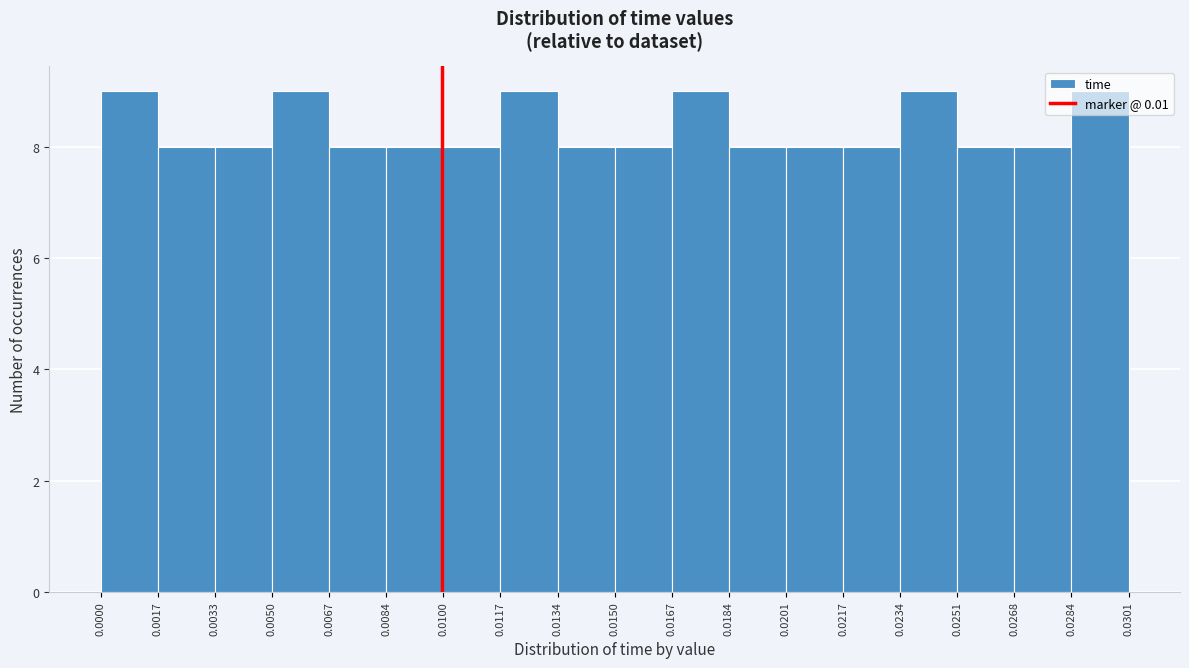

Reading left to right, list every bar in this chart as the range it spans on the x-axis followed by its height. The values are not printed on the chart, so give them approximately, as read against the axis.

0.0000 to 0.0017: 9
0.0017 to 0.0033: 8
0.0033 to 0.0050: 8
0.0050 to 0.0067: 9
0.0067 to 0.0084: 8
0.0084 to 0.0100: 8
0.0100 to 0.0117: 8
0.0117 to 0.0134: 9
0.0134 to 0.0150: 8
0.0150 to 0.0167: 8
0.0167 to 0.0184: 9
0.0184 to 0.0201: 8
0.0201 to 0.0217: 8
0.0217 to 0.0234: 8
0.0234 to 0.0251: 9
0.0251 to 0.0268: 8
0.0268 to 0.0284: 8
0.0284 to 0.0301: 9